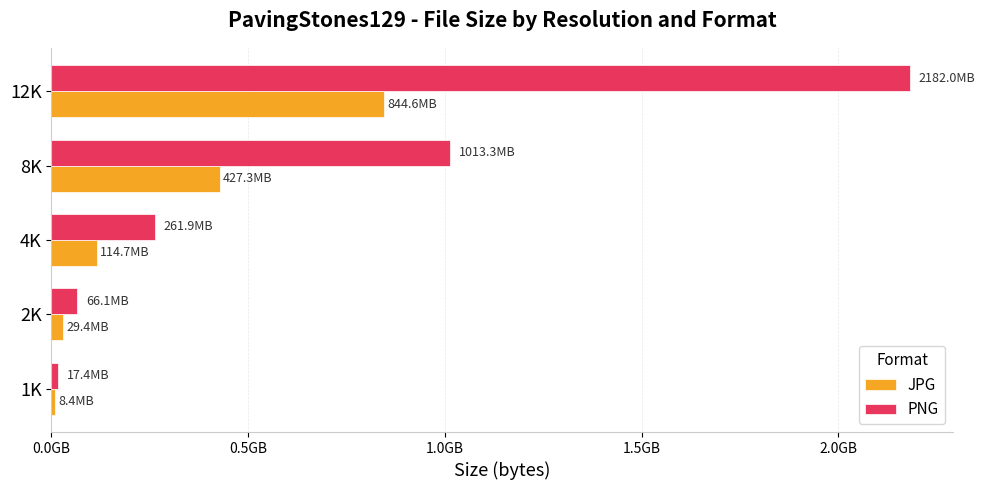

What are all the series names shown in the legend?

JPG, PNG